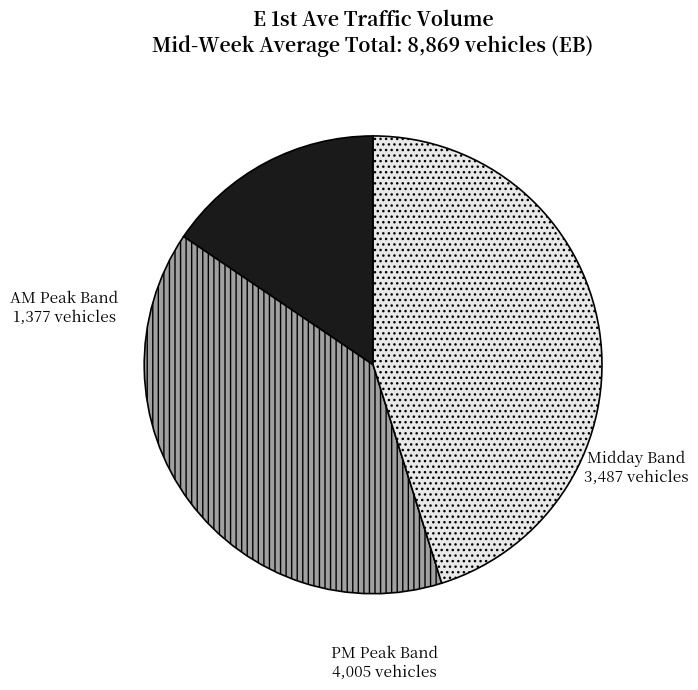

Is there a majority slice in this chart?

No